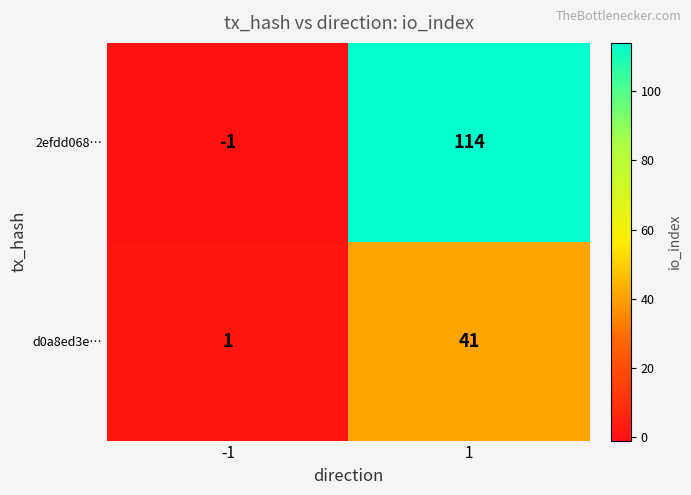

Rank the series by their average value, from lowest to highest.

d0a8ed3e…, 2efdd068…